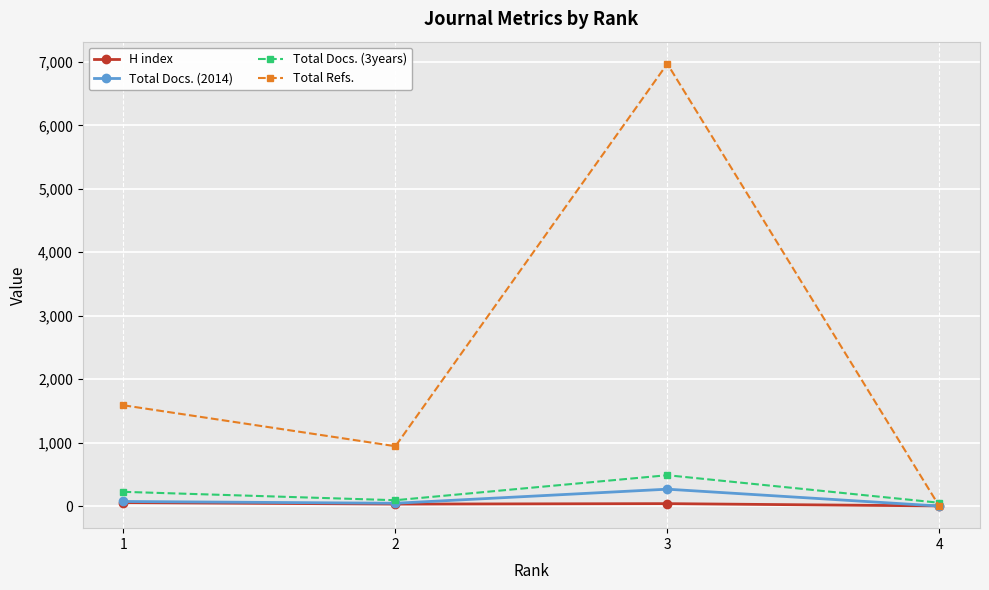

Rank the categories by Total Refs. value from highest to lowest.

3, 1, 2, 4